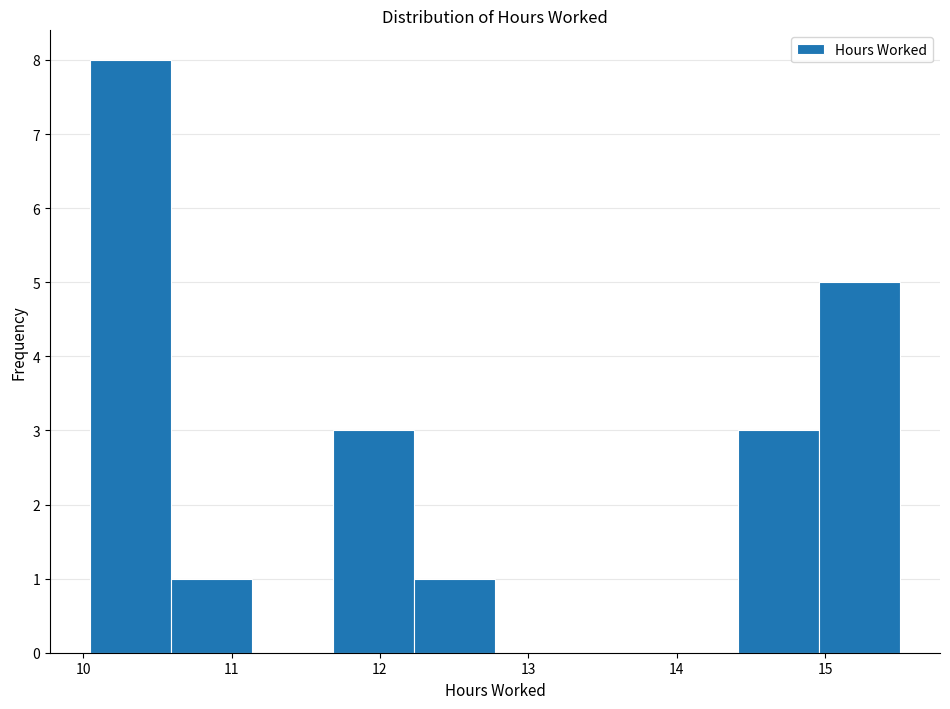

What is the height of the bar covering 14.4 to 15.0 on the x-axis? Neither the bar edges nor the heights are printed on the chart, so give them approximately, as read against the axes.

3